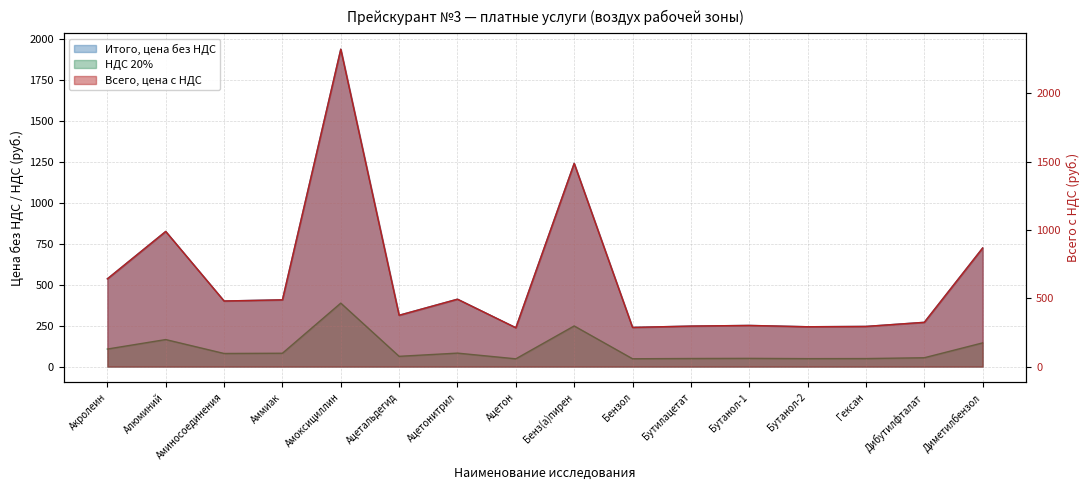

True or false: НДС 20% and Итого, цена без НДС intersect in this chart.

False